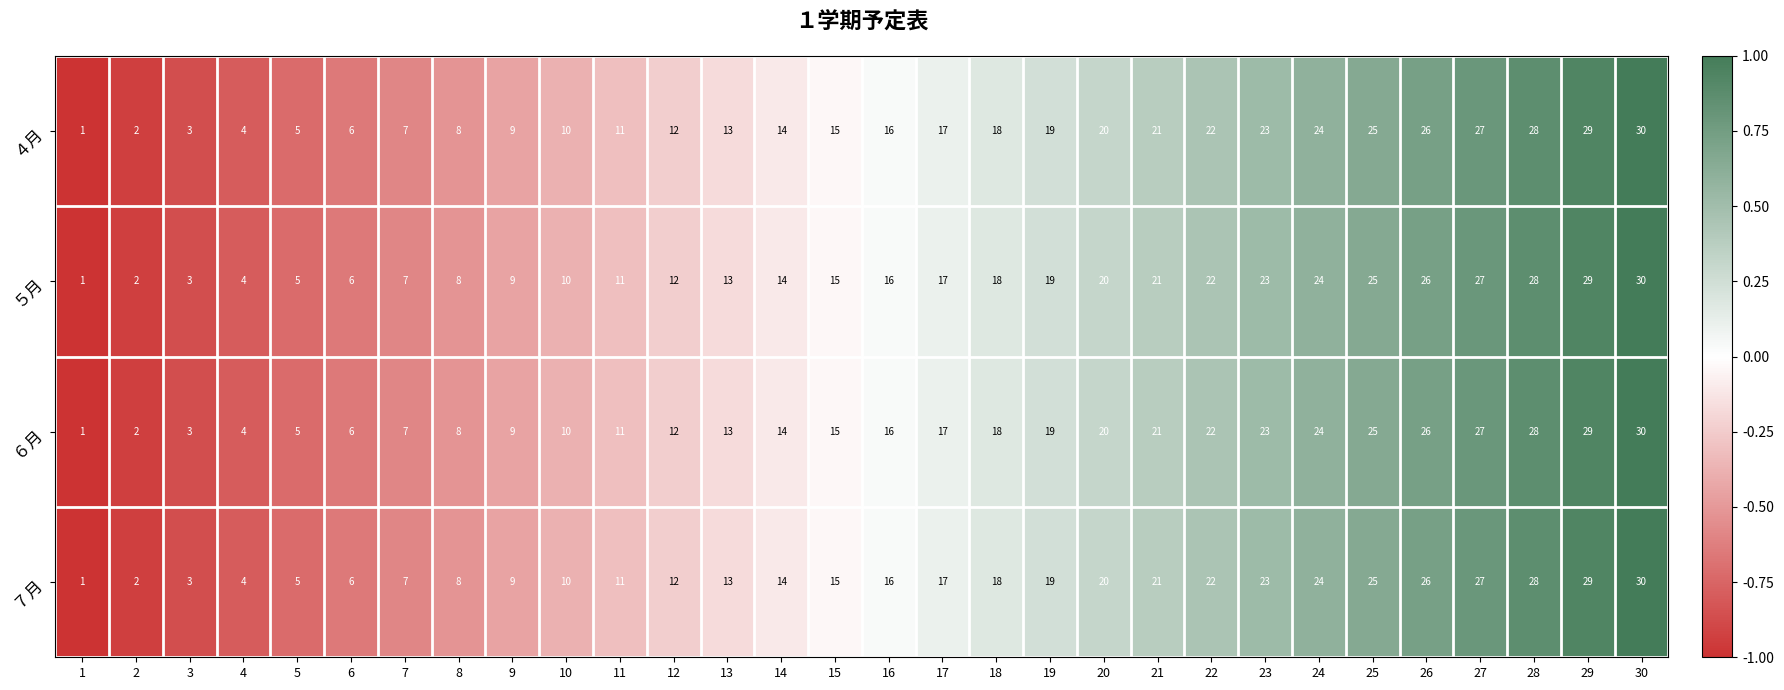

List the labels in order of ７月 value, smallest first.

1, 2, 3, 4, 5, 6, 7, 8, 9, 10, 11, 12, 13, 14, 15, 16, 17, 18, 19, 20, 21, 22, 23, 24, 25, 26, 27, 28, 29, 30